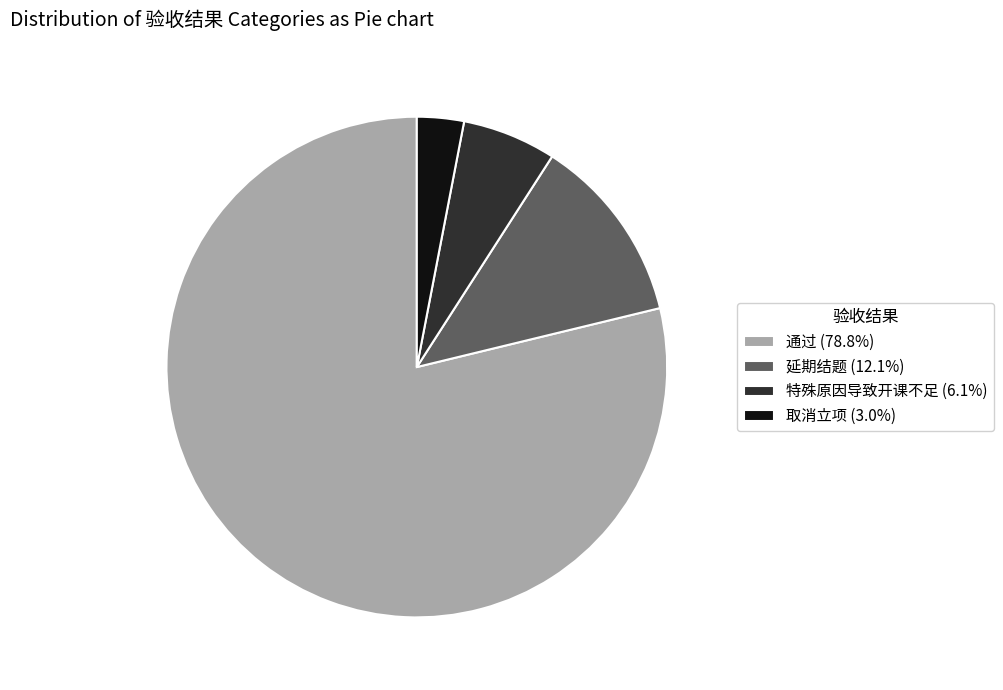

Which slice is the smallest?

取消立项